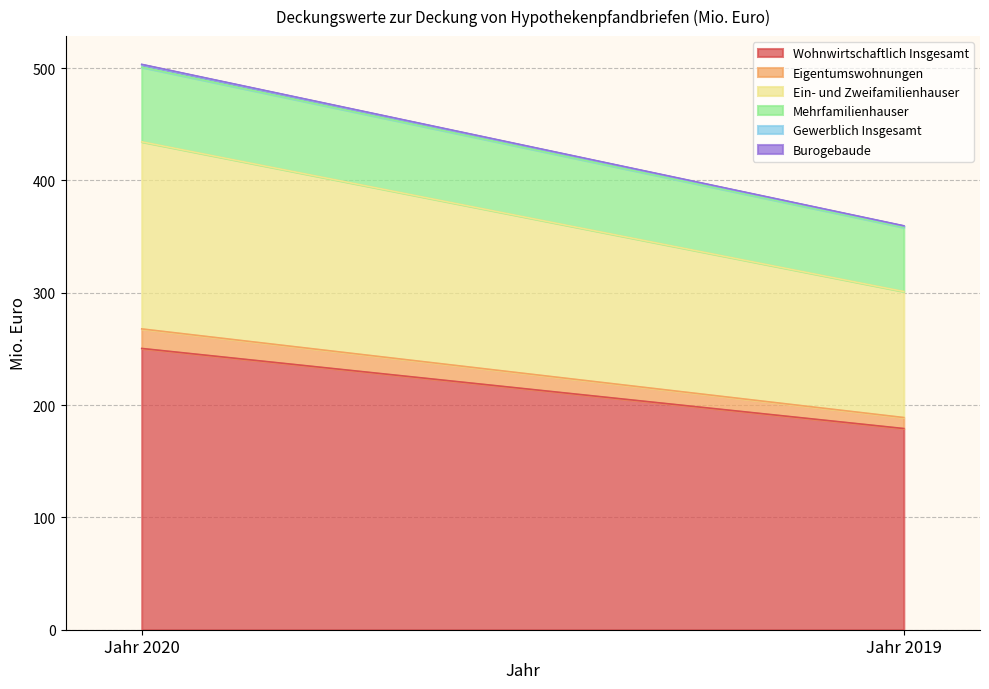

What is the greatest value displayed?

250.4